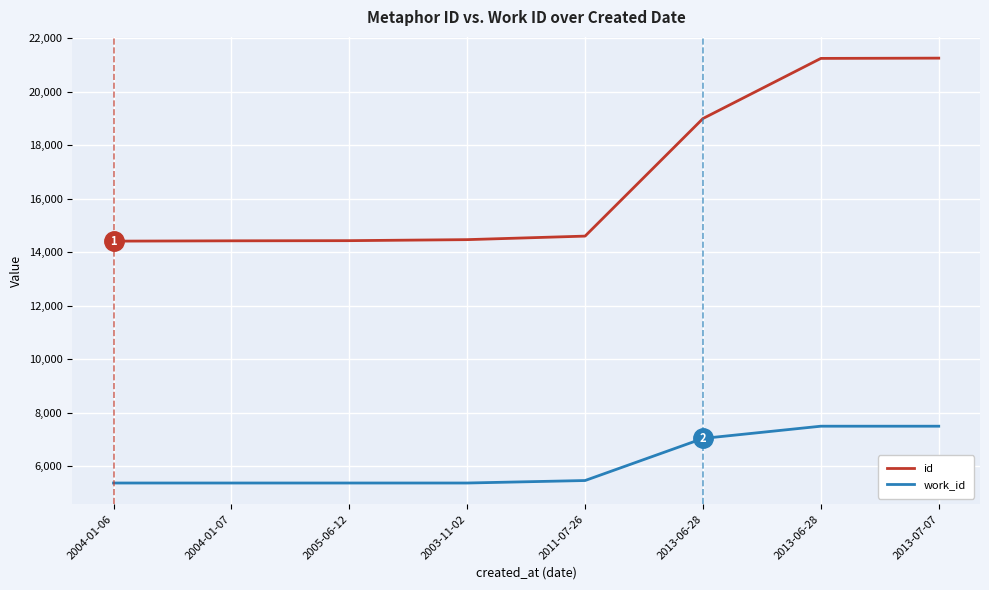

What is the difference between the maximum and minimum values in the work_id series?

2124